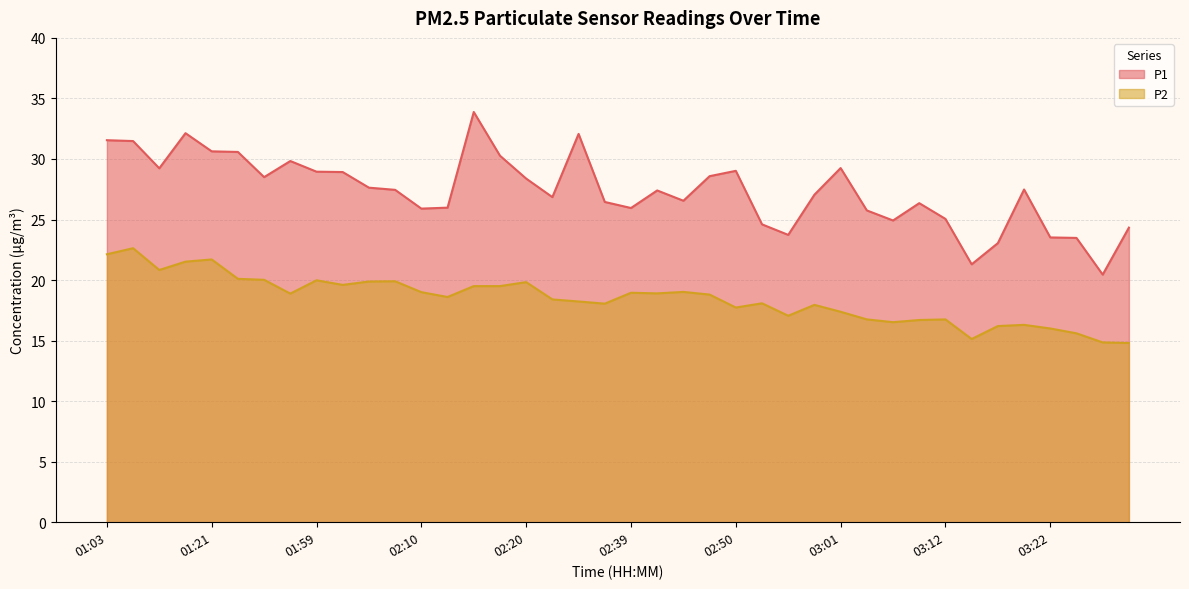

Reading left to right, transcribe all the data shown in this chart.

P1: 01:03=31.6	01:09=31.5	01:16=29.2	01:18=32.1	01:21=30.6	01:44=30.6	01:54=28.5	01:56=29.8	01:59=28.9	02:02=28.9	02:04=27.6	02:07=27.4	02:10=25.9	02:12=26.0	02:15=33.9	02:17=30.3	02:20=28.4	02:31=26.9	02:34=32.1	02:37=26.4	02:39=25.9	02:42=27.4	02:45=26.6	02:47=28.6	02:50=29.0	02:53=24.6	02:55=23.7	02:58=27.1	03:01=29.2	03:04=25.8	03:06=24.9	03:09=26.4	03:12=25.1	03:14=21.3	03:17=23.1	03:19=27.5	03:22=23.5	03:24=23.5	03:27=20.4	03:29=24.3
P2: 01:03=22.1	01:09=22.6	01:16=20.8	01:18=21.5	01:21=21.7	01:44=20.1	01:54=20.0	01:56=18.9	01:59=20.0	02:02=19.6	02:04=19.9	02:07=19.9	02:10=19.0	02:12=18.6	02:15=19.5	02:17=19.5	02:20=19.8	02:31=18.4	02:34=18.2	02:37=18.1	02:39=18.9	02:42=18.9	02:45=19.0	02:47=18.8	02:50=17.7	02:53=18.1	02:55=17.1	02:58=17.9	03:01=17.4	03:04=16.8	03:06=16.5	03:09=16.7	03:12=16.8	03:14=15.1	03:17=16.2	03:19=16.3	03:22=16.0	03:24=15.6	03:27=14.8	03:29=14.8